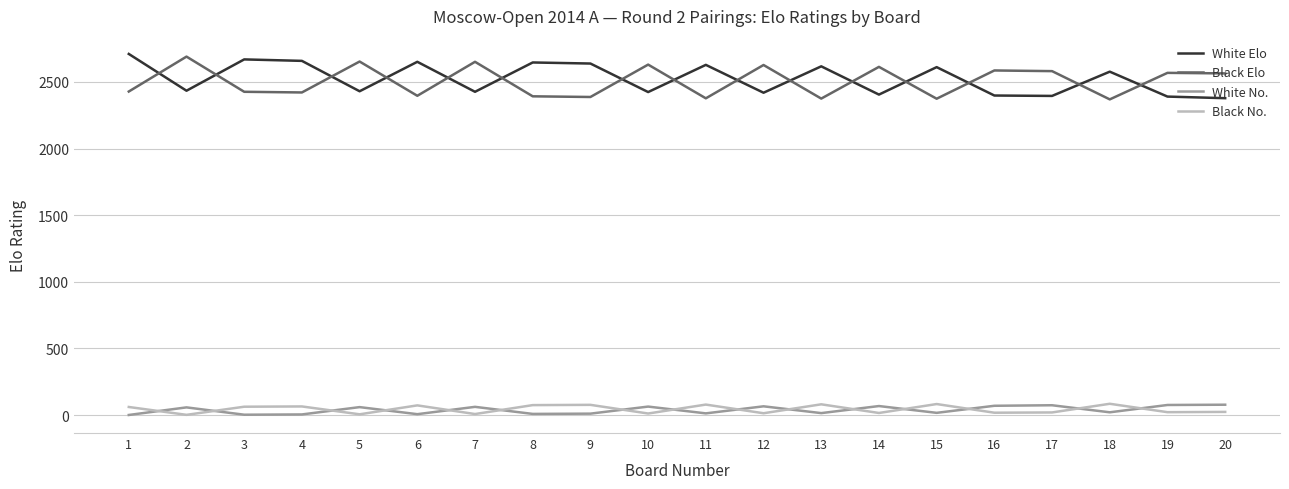

What is the total value across all series at 16?

5072